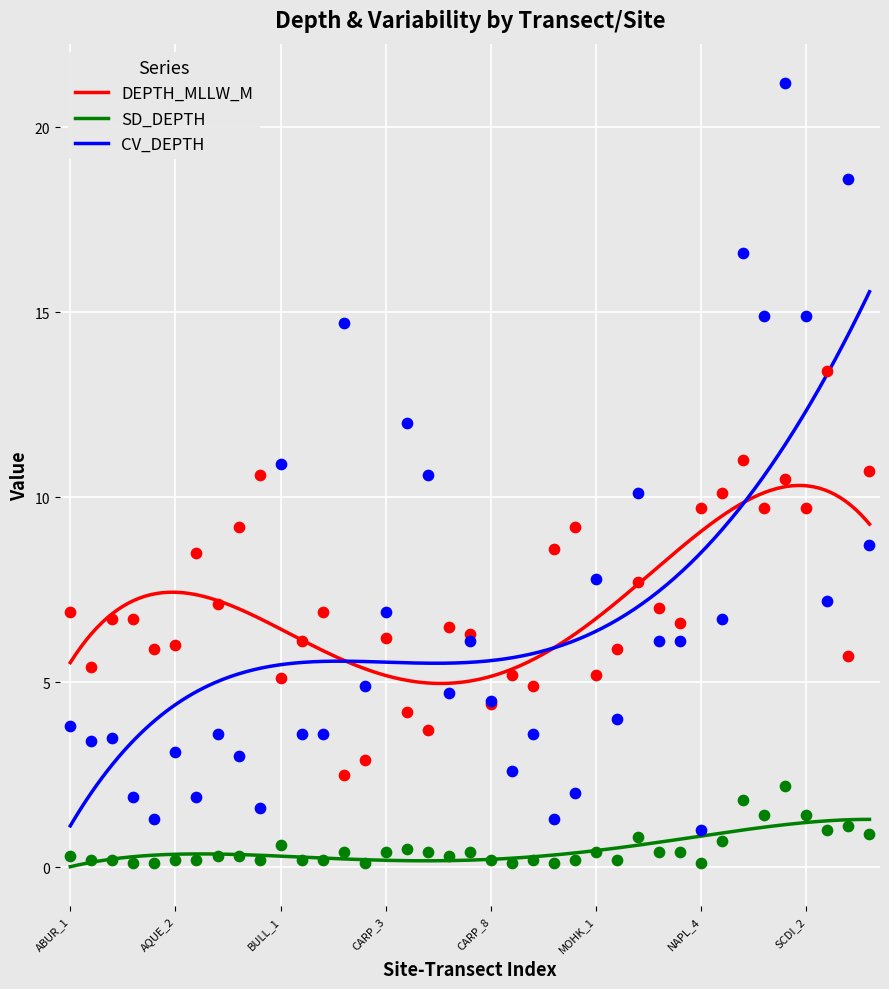

Which series reaches the maximum Y coordinate?

CV_DEPTH